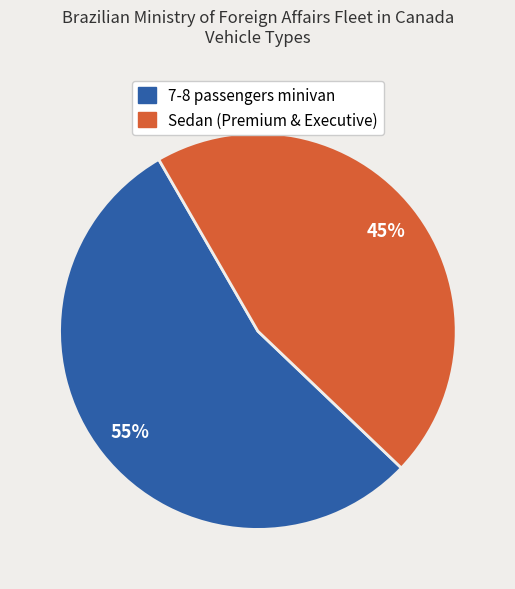

To the nearest percent, what is the average slice percentage?

50%